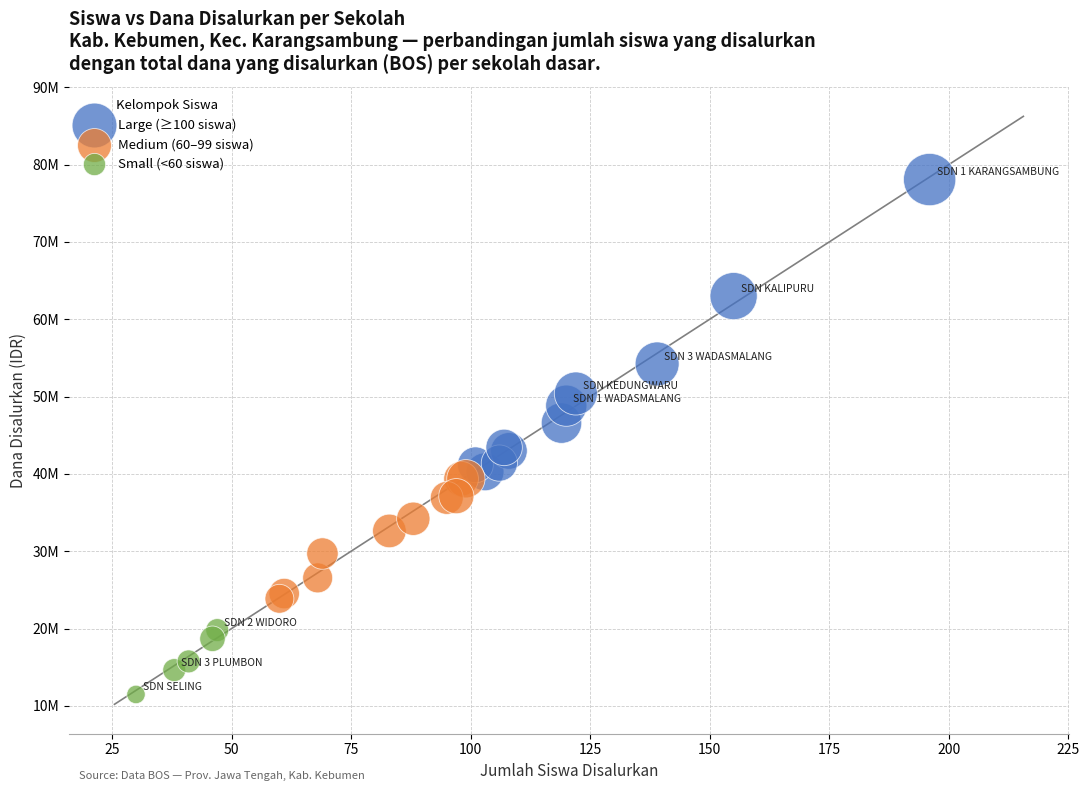

What are all the series names shown in the legend?

Large (≥100 siswa), Medium (60–99 siswa), Small (<60 siswa)